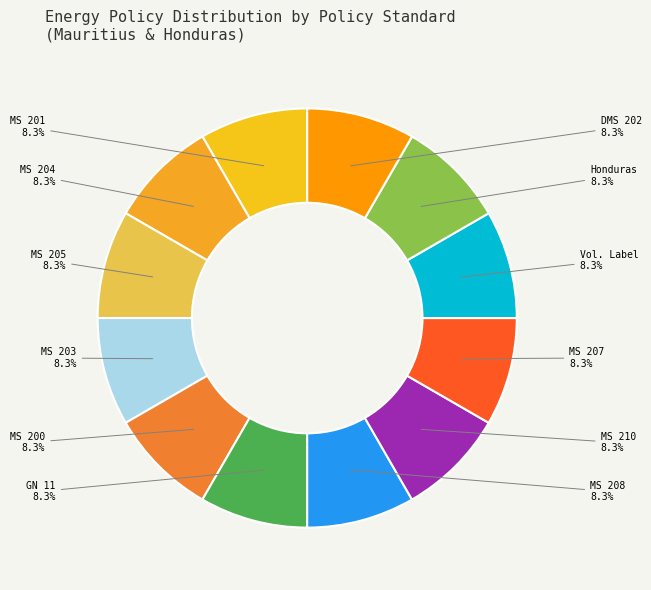

To the nearest percent, what is the average slice percentage?

8%